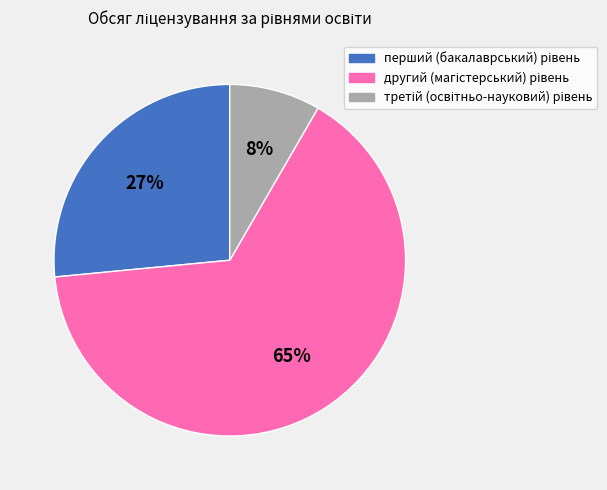

To the nearest percent, what is the average slice percentage?

33%